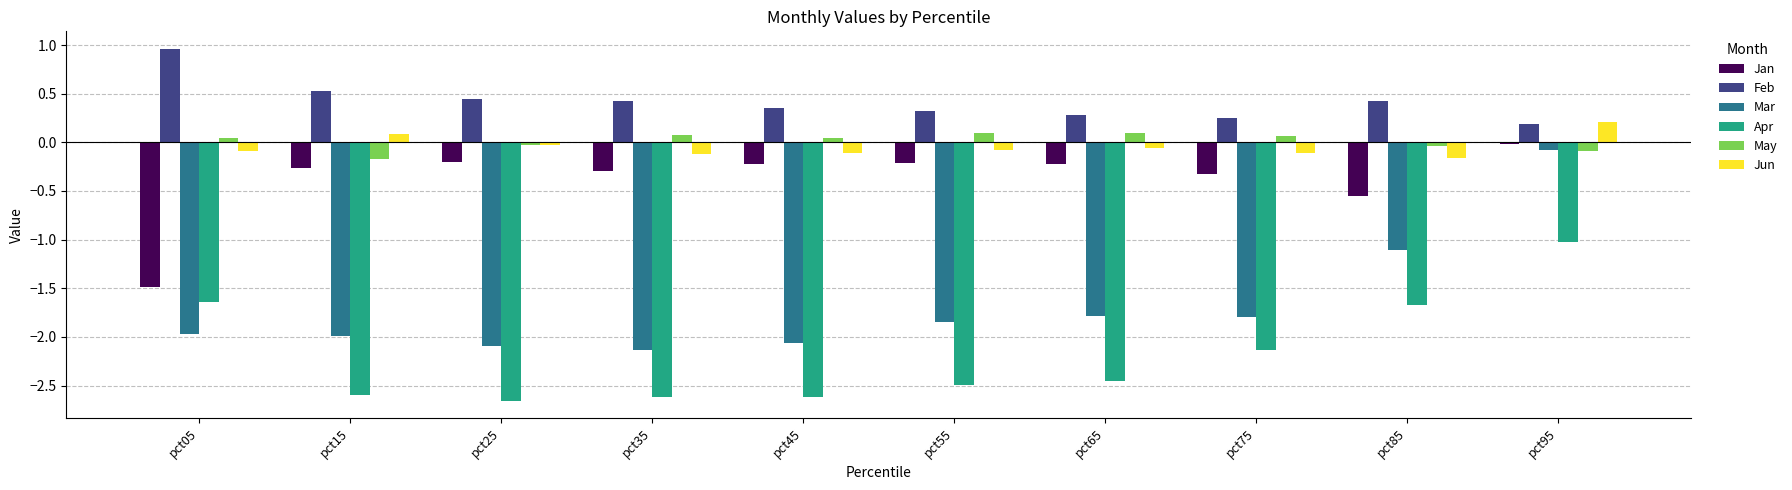

At which label is Jan closest to 0?

pct95